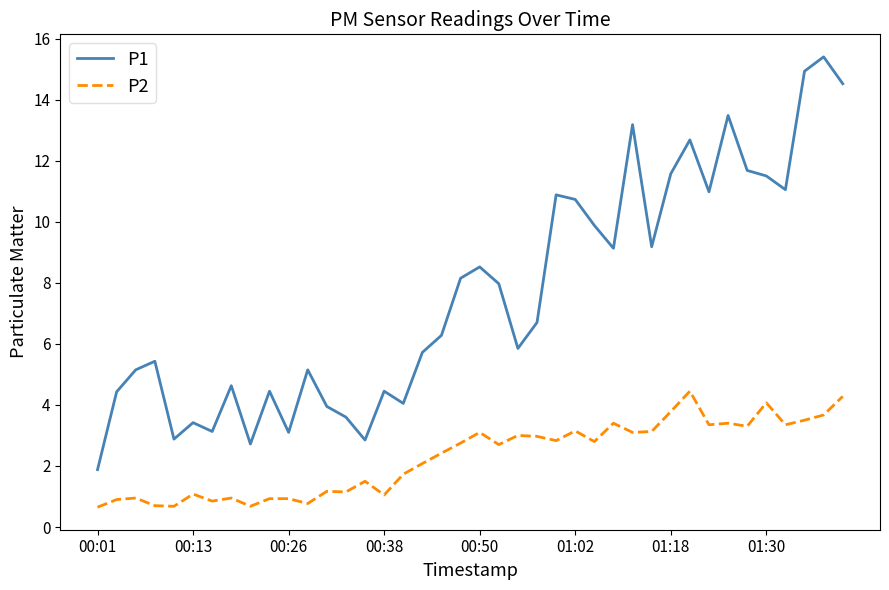

List the series in order of their peak value, highest first.

P1, P2